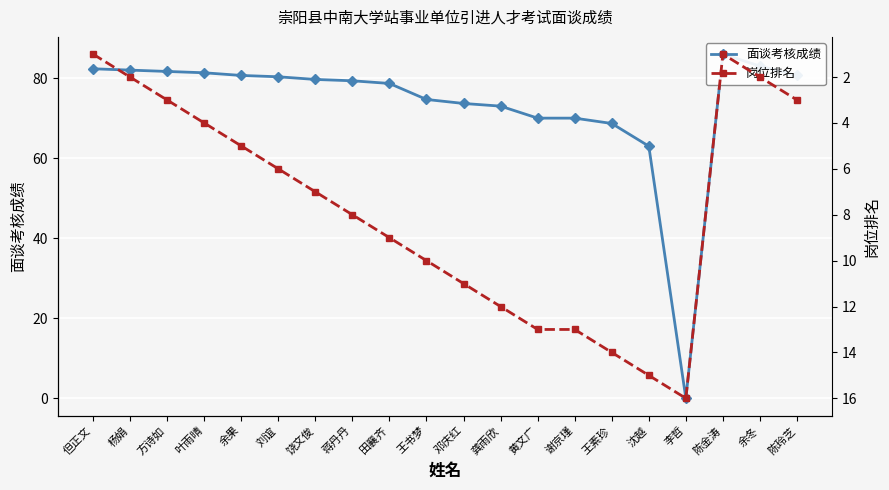

What are all the series names shown in the legend?

面谈考核成绩, 岗位排名